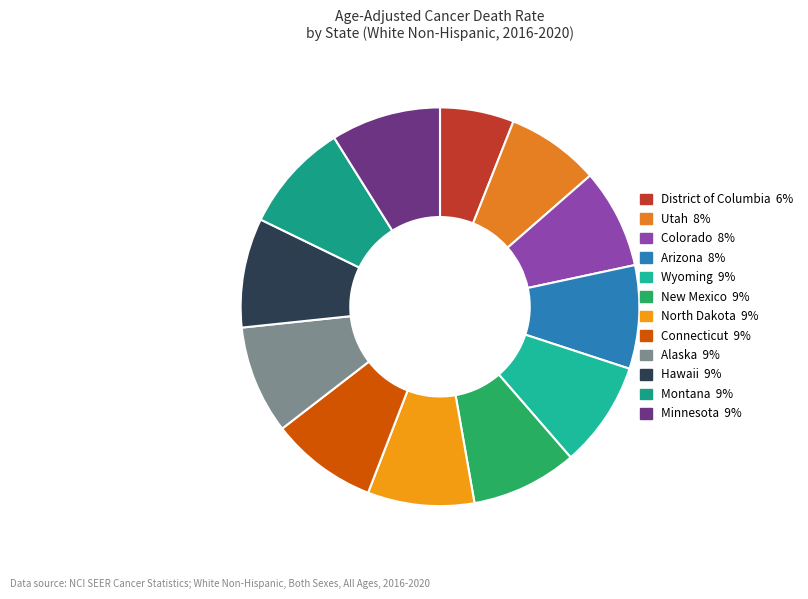

Is New Mexico the majority of the pie?

No